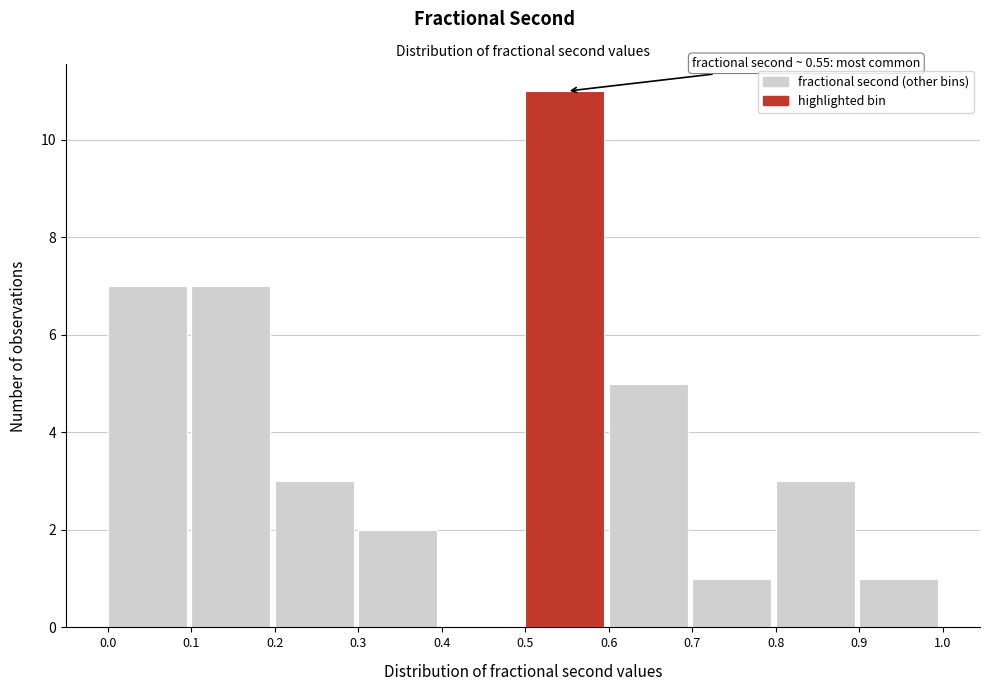

Over which range of the x-axis is the bar tallest?

0.5 to 0.6